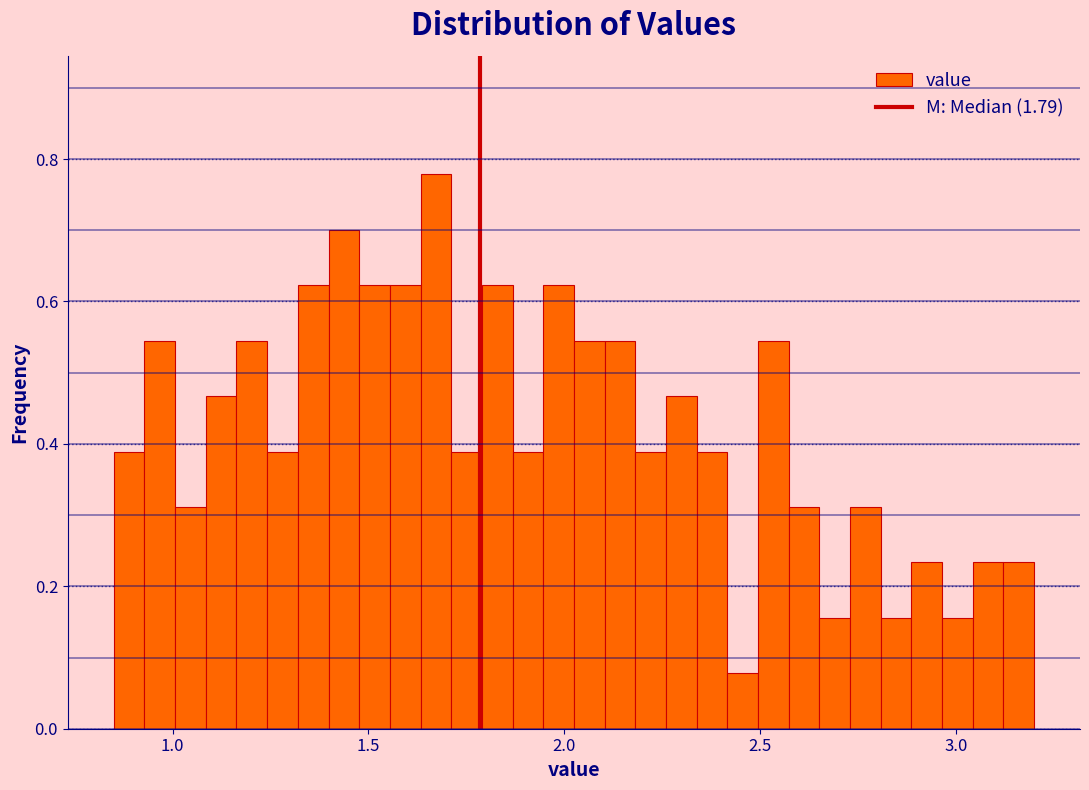

Around what value on the x-axis is the tallest bar? Give the approximate position of its centre, as read against the axis.

1.65